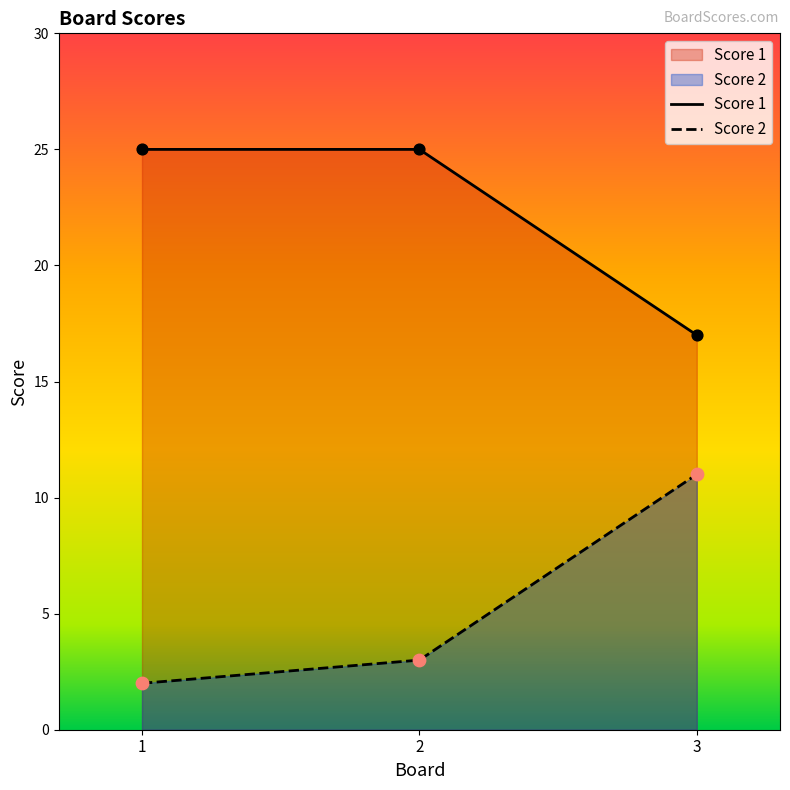

Which series reaches the minimum Y coordinate?

Score 2